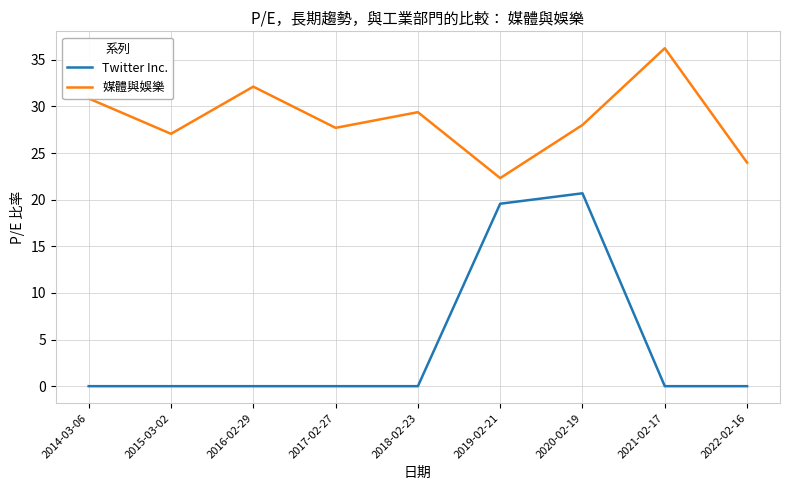

In 媒體與娛樂, how many points are higher than both neighbors (excluding endpoints)?

3